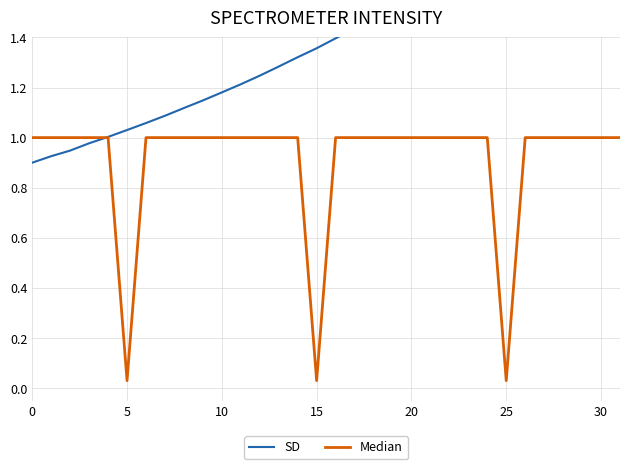

Which series has the largest range (max minus min)?

SD